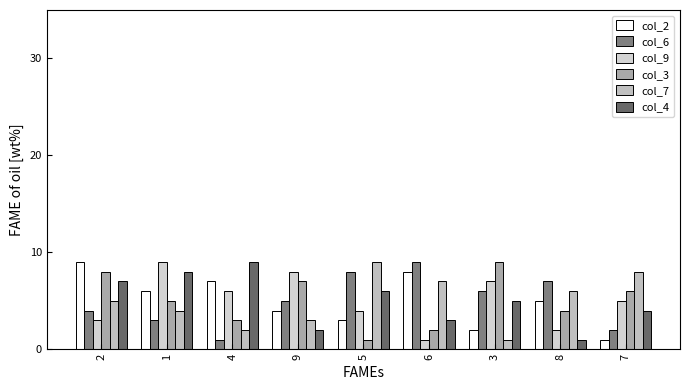

How many data points in col_2 are less than 5?

4